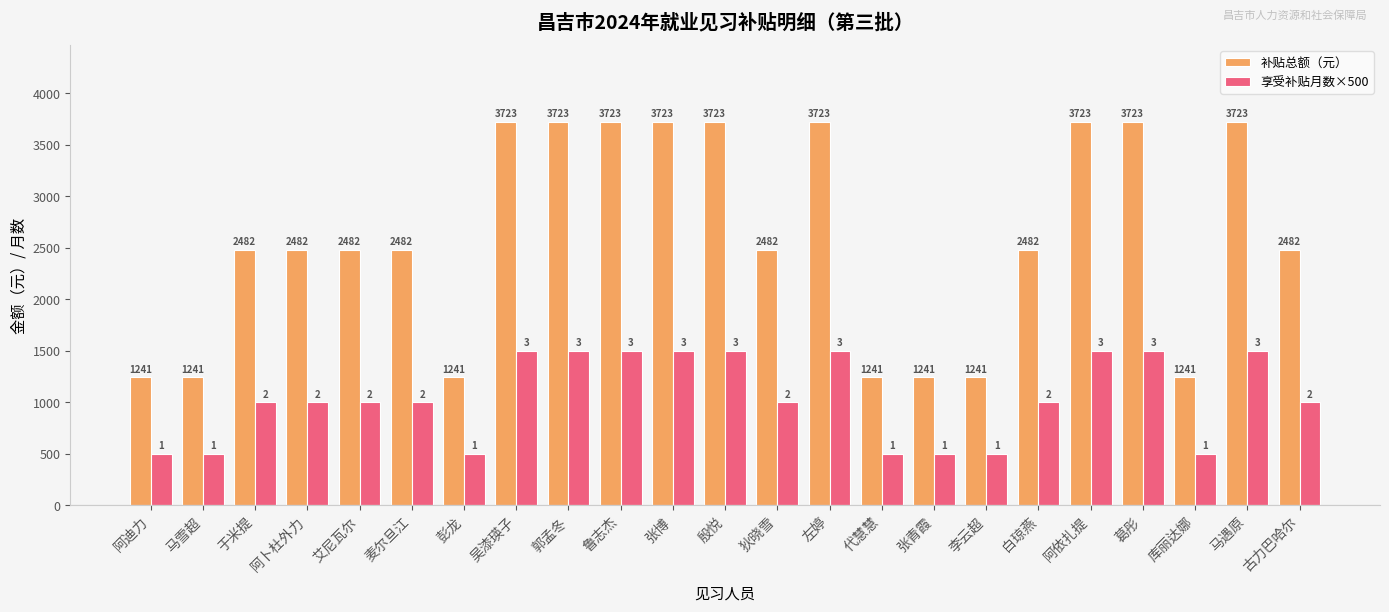

What is the label of the 7th bar from the left?

彭龙